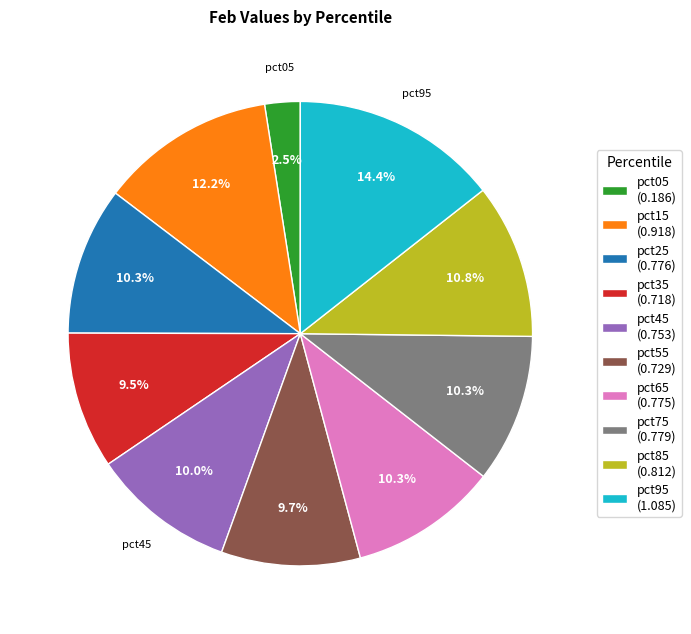

Is it true that pct25 is 10% of the pie?

True